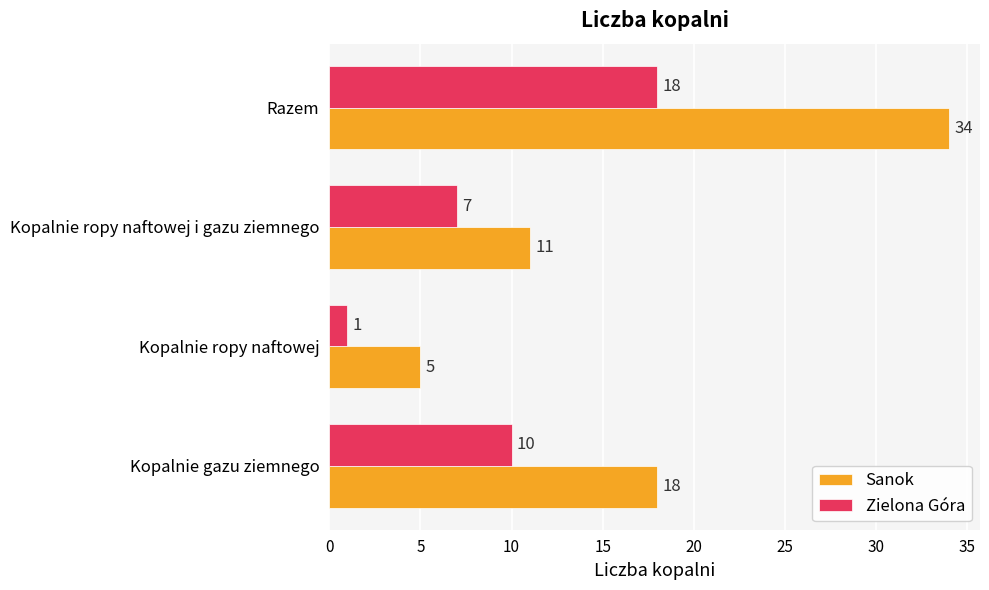

The value of Sanok at Razem is 34. True or false?

True